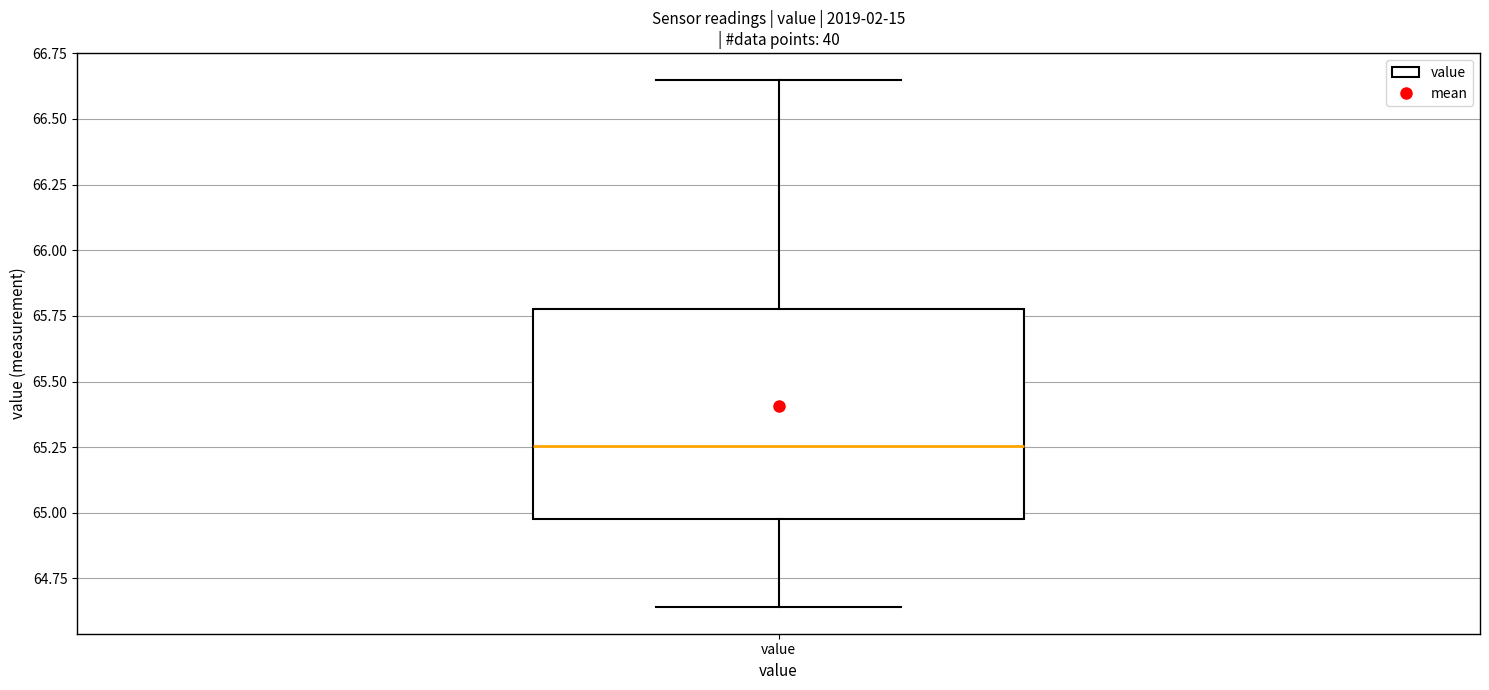

Where does the upper whisker of the box for value end on the y-axis? The values are not printed on the chart, so give them approximately, as read against the axis.

66.65